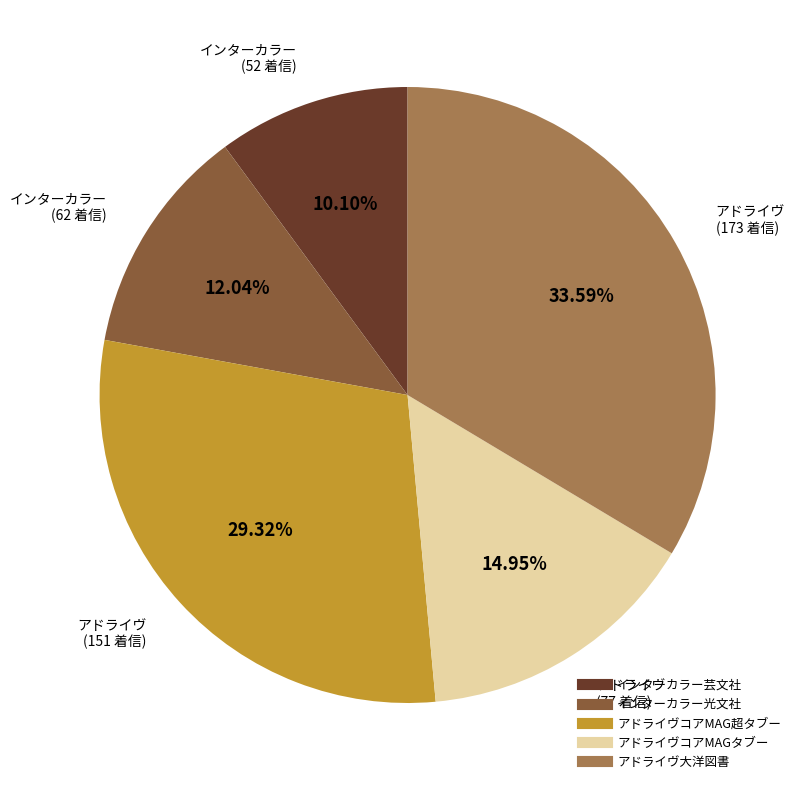

Is there any slice that represents more than half of the pie?

No